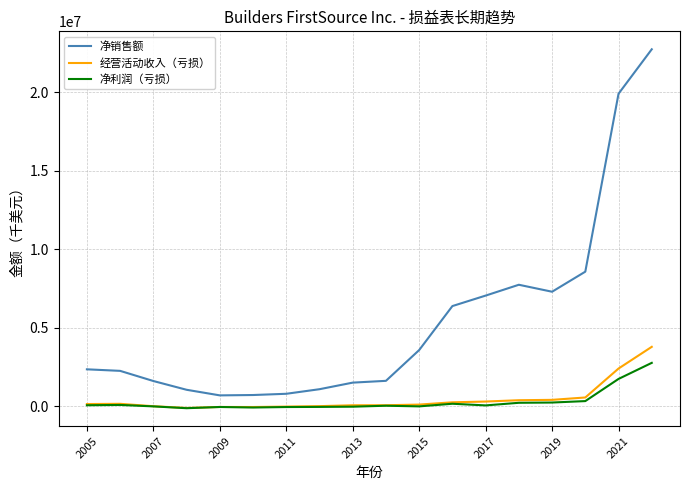

True or false: 经营活动收入（亏损） and 净销售额 cross at least once.

False